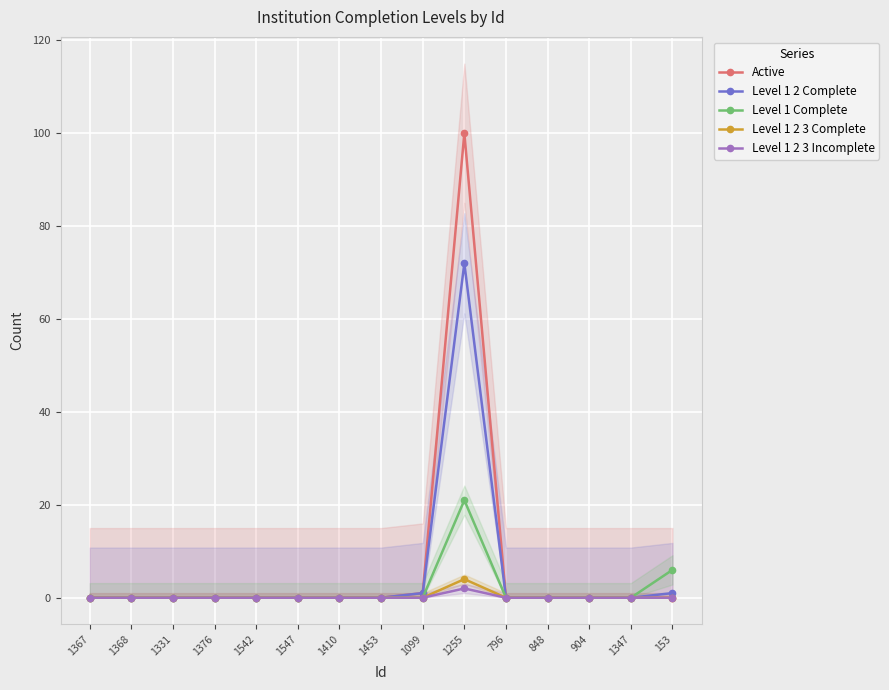

Which category has the highest value in the Level 1 Complete series?

1255